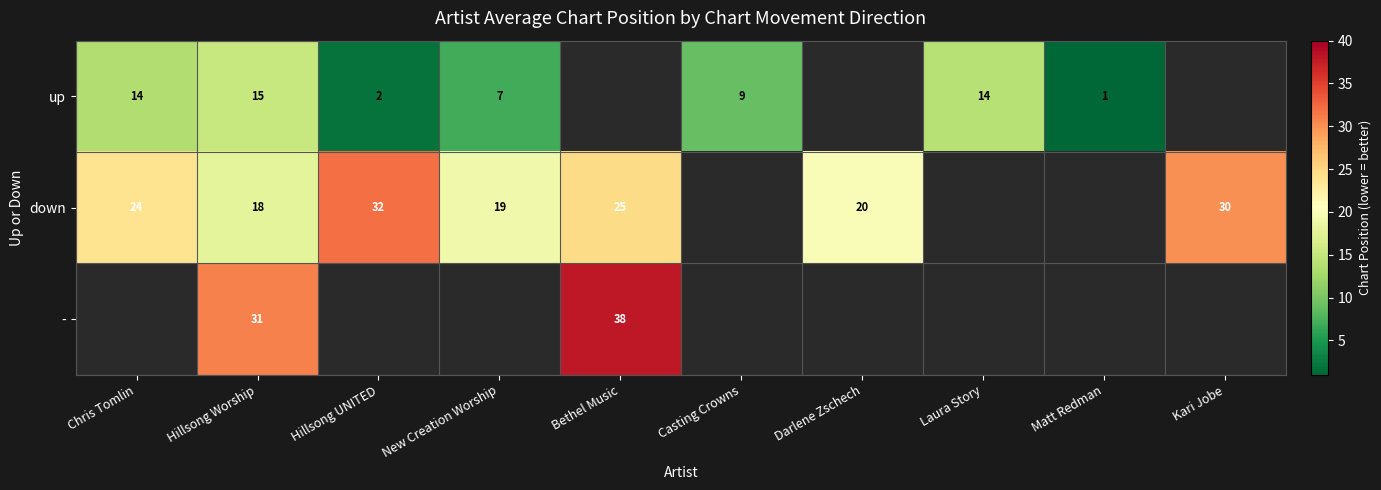

True or false: down has a value of 25.0 at Bethel Music.

True